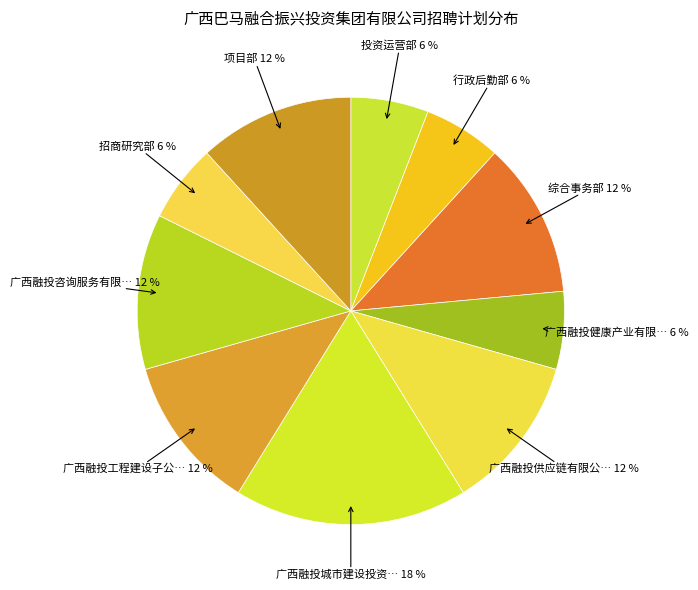

Which category has the biggest portion of the pie?

广西融投城市建设投资有限公司（子公司）